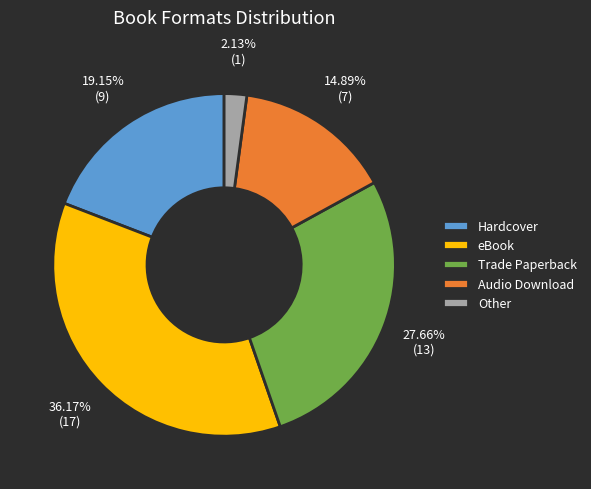

What is the largest slice in the pie chart?

eBook